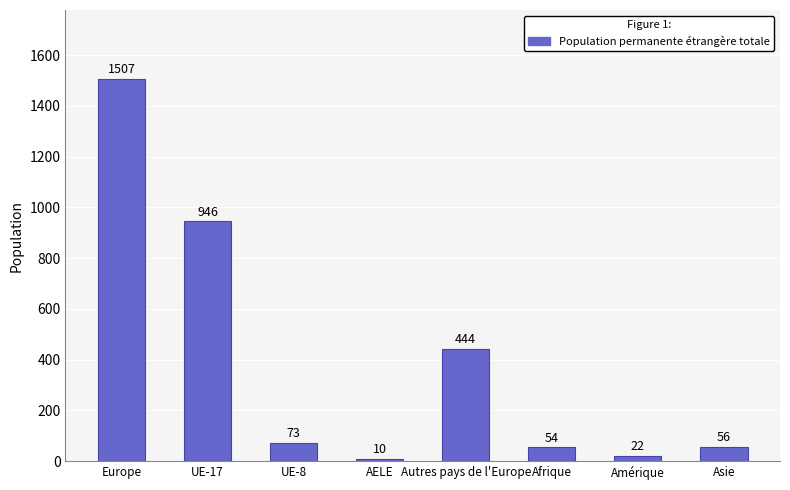

Where is the data nearest to the value 758?

UE-17